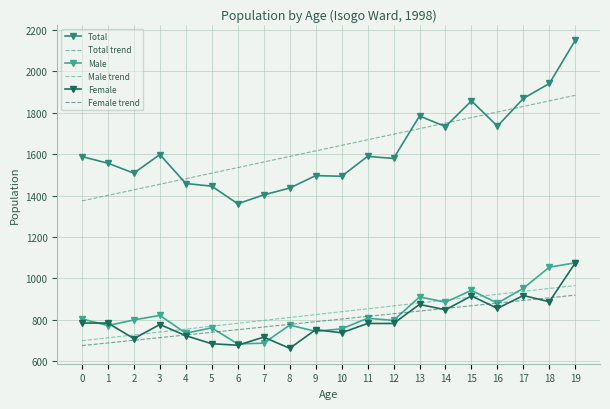

True or false: Female and Total intersect in this chart.

False